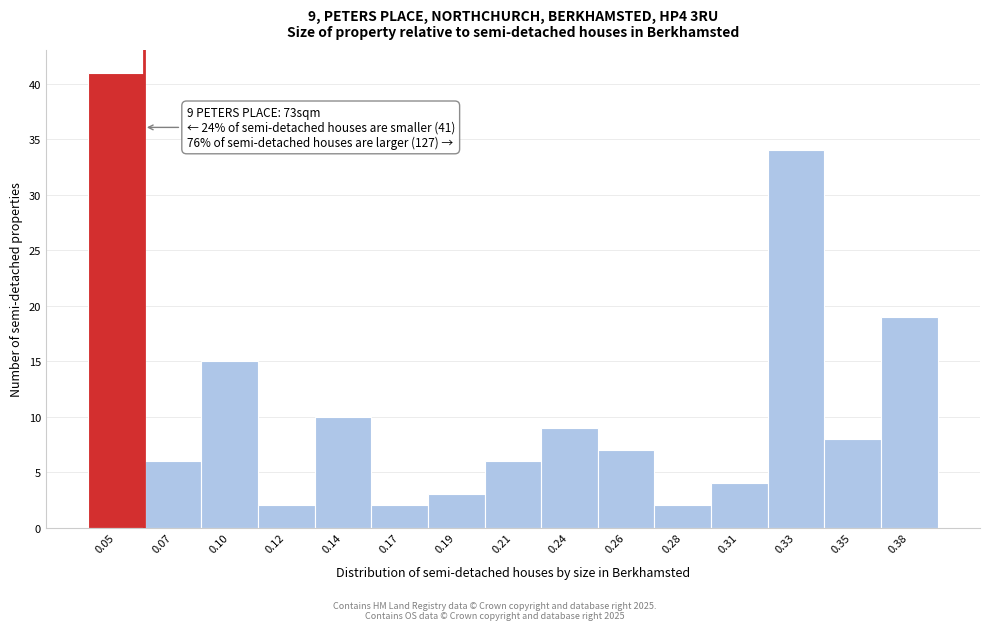

Reading left to right, what are all the values shown in this chart?

0.05=41	0.07=6	0.10=15	0.12=2	0.14=10	0.17=2	0.19=3	0.21=6	0.24=9	0.26=7	0.28=2	0.31=4	0.33=34	0.35=8	0.38=19